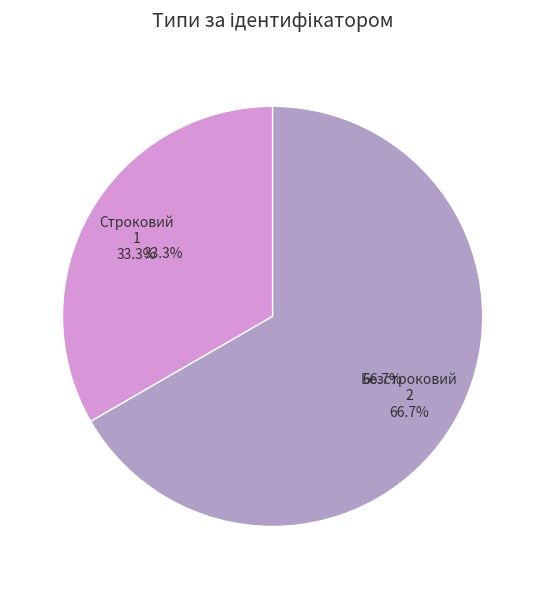

To the nearest percent, what is the difference between the Безстроковий and Строковий slice percentages?

33%